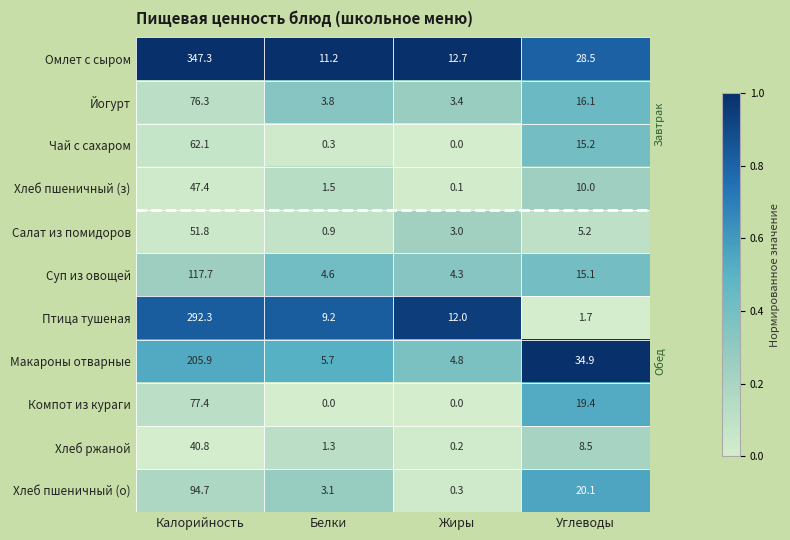

What is the highest value of the Макароны отварные series?

205.9